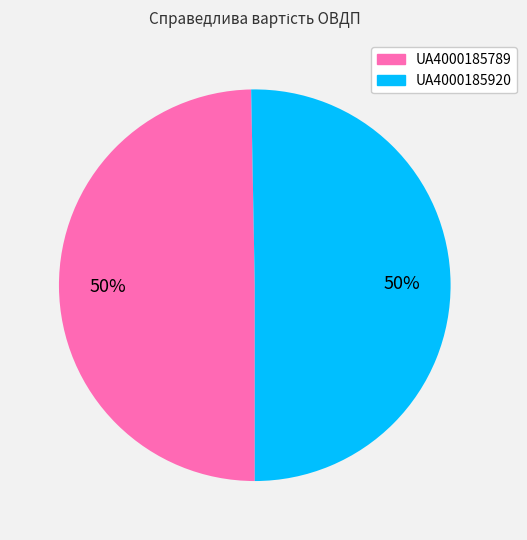

Approximately how many times larger is the value at UA4000185920 compared to UA4000185789?

1.0